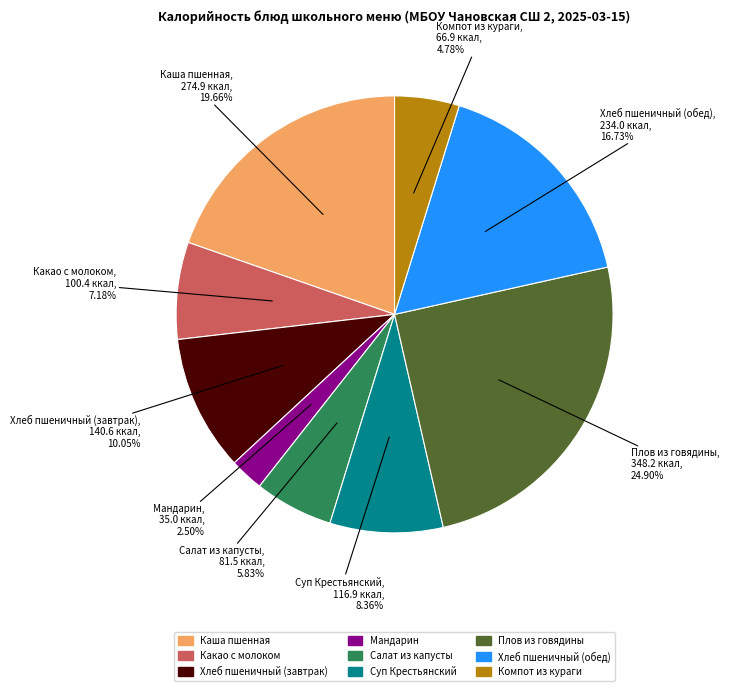

What is the largest slice in the pie chart?

Плов из говядины